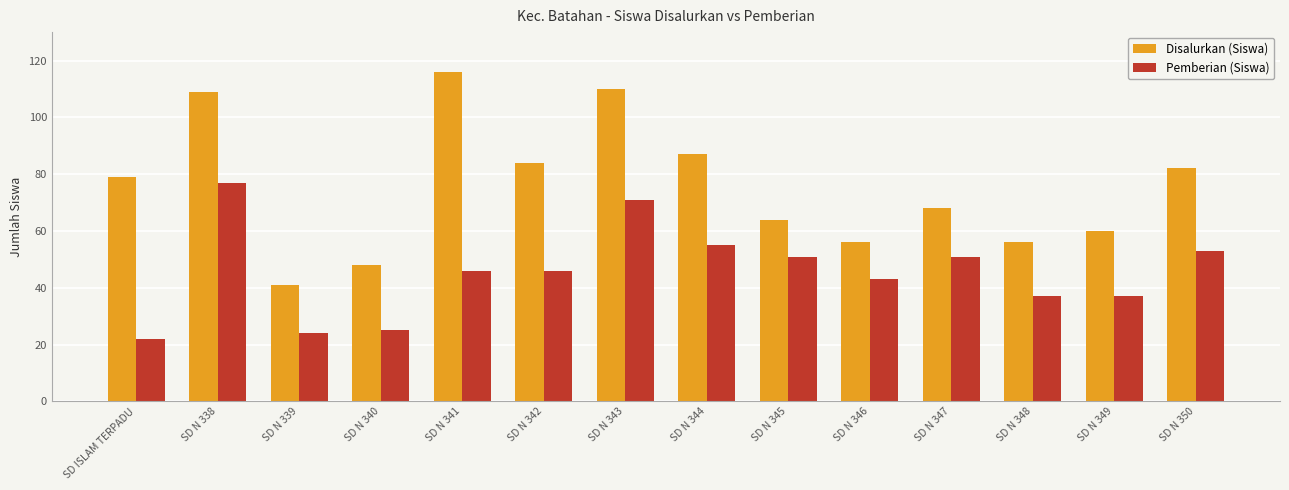

Which series has the widest spread of values?

Disalurkan (Siswa)